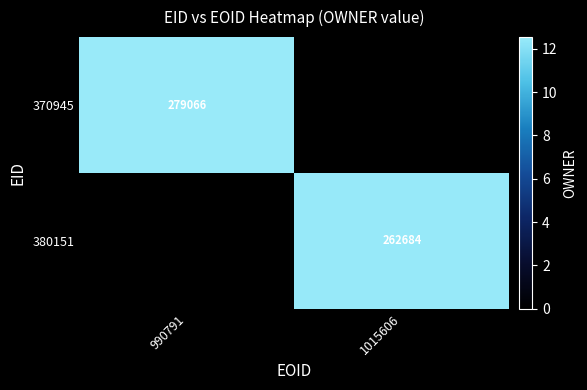

The 370945 series shows 279066 at 990791. True or false?

True